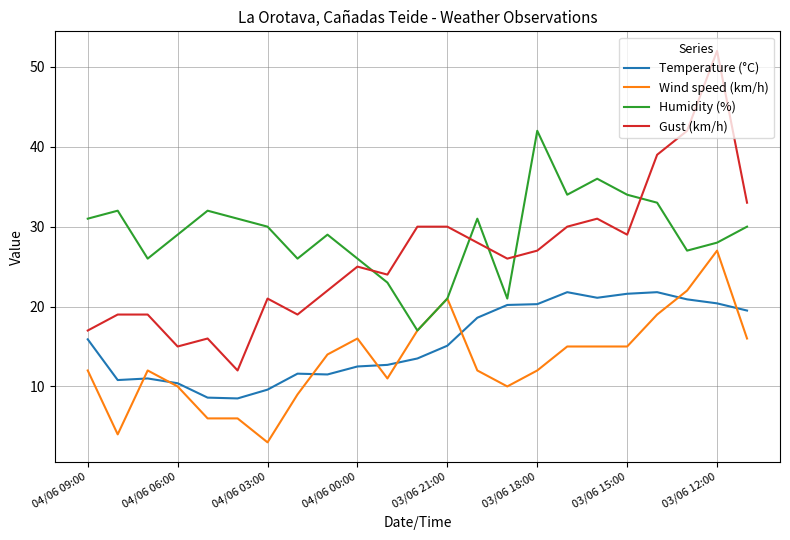

After their last crossing, which series has the higher values: Humidity (%) or Gust (km/h)?

Gust (km/h)